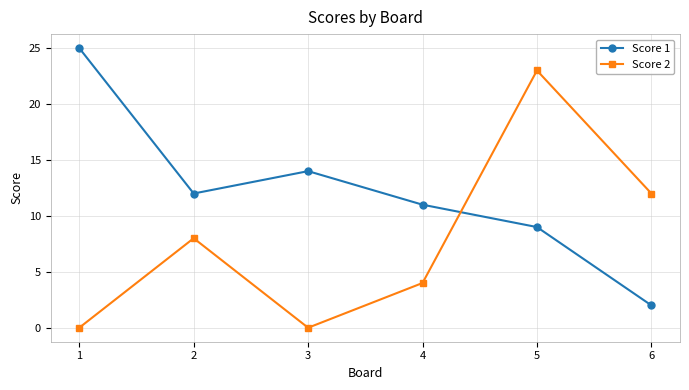

What is the total value across all series at 6?

14